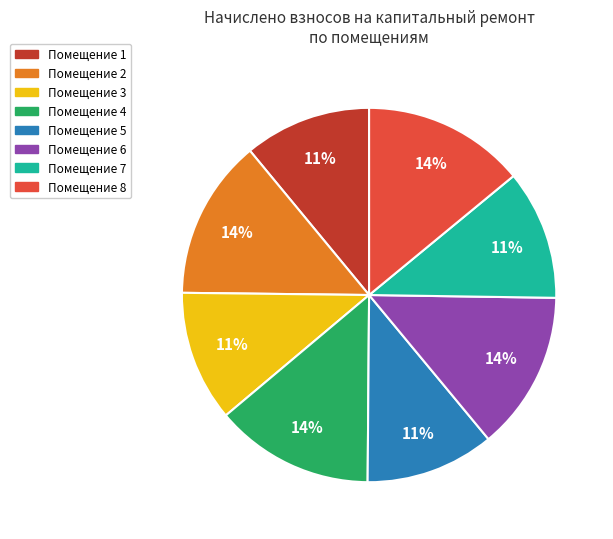

To the nearest percent, what is the average slice percentage?

12%